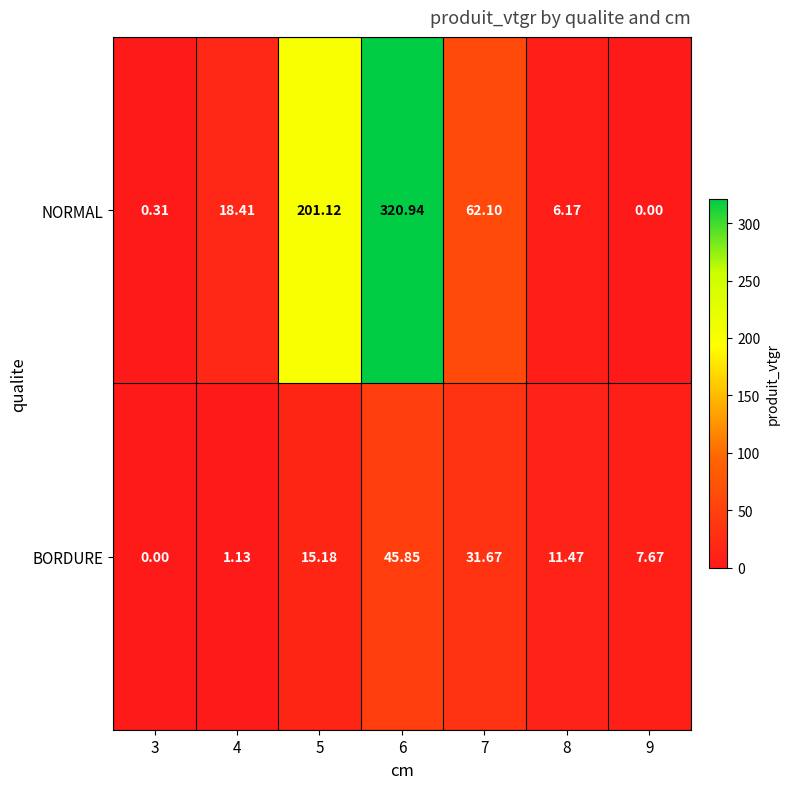

Between 4 and 5, which series saw the biggest shift?

NORMAL